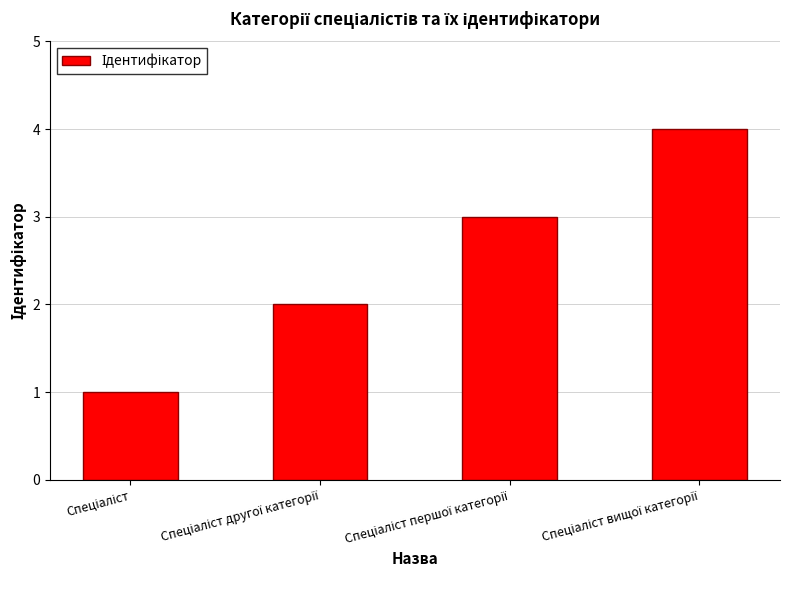

What is the value of the 3rd bar from the left?

3